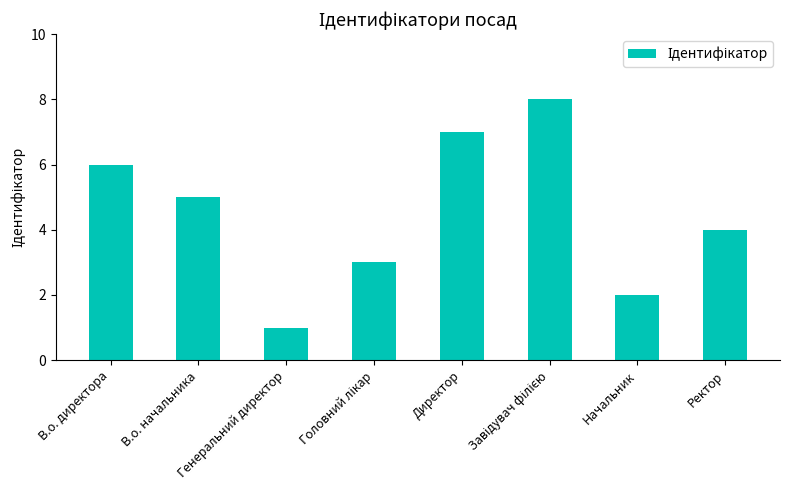

What is the maximum value shown in the chart?

8